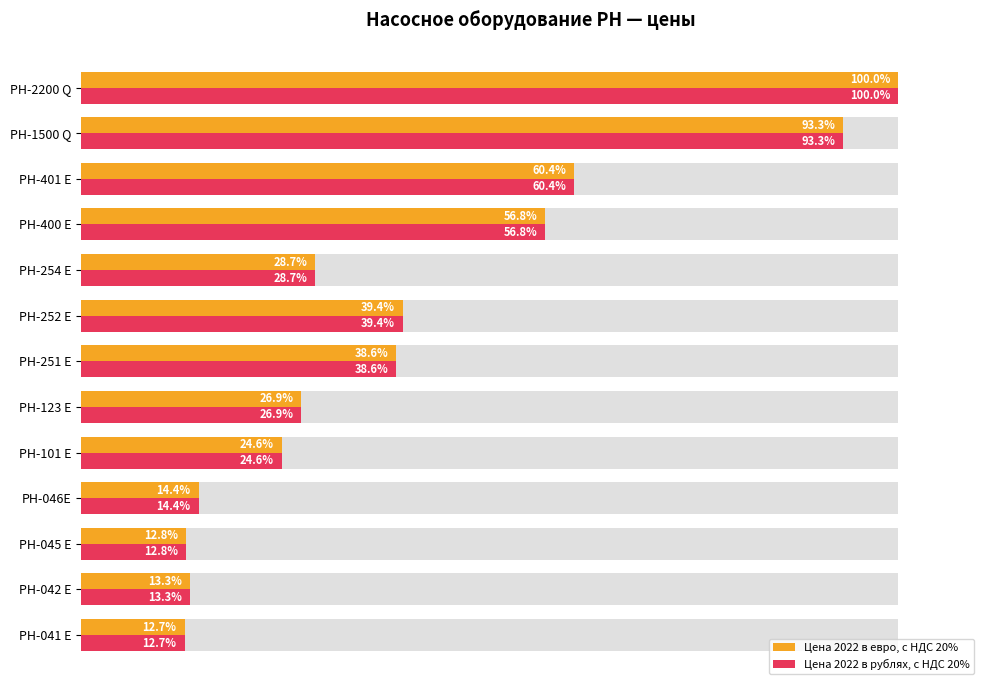

What is the minimum value for Цена 2022 в рублях, с НДС 20%?

12.7